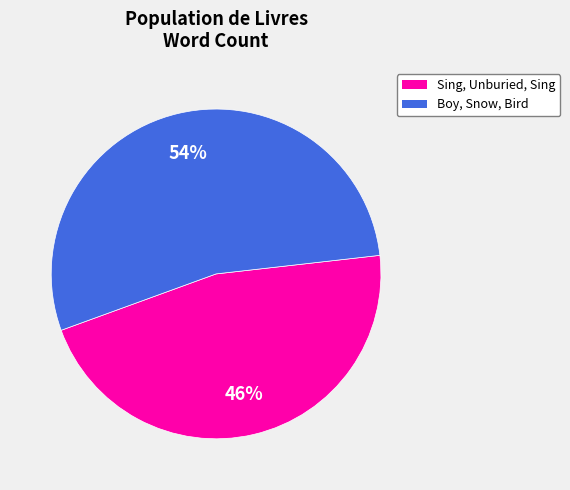

What is the largest slice in the pie chart?

Boy, Snow, Bird